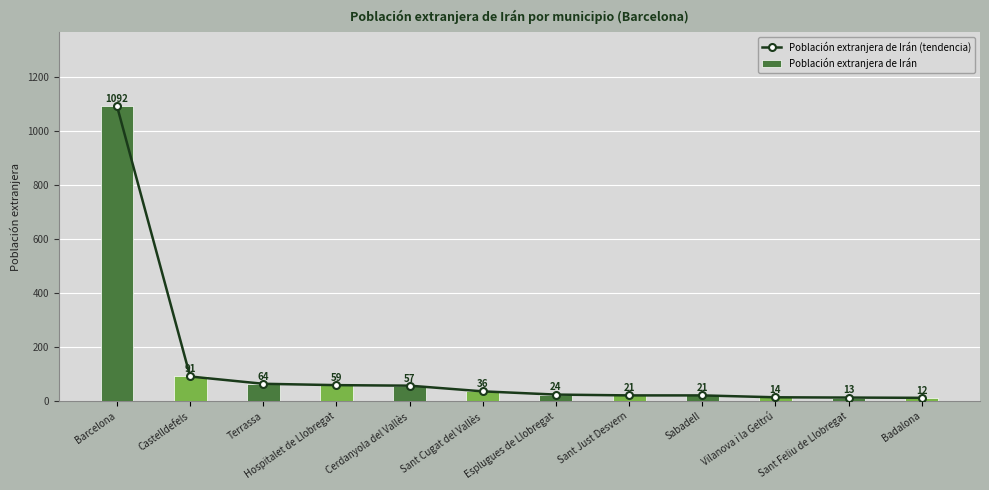

Does the chart contain any negative values?

No